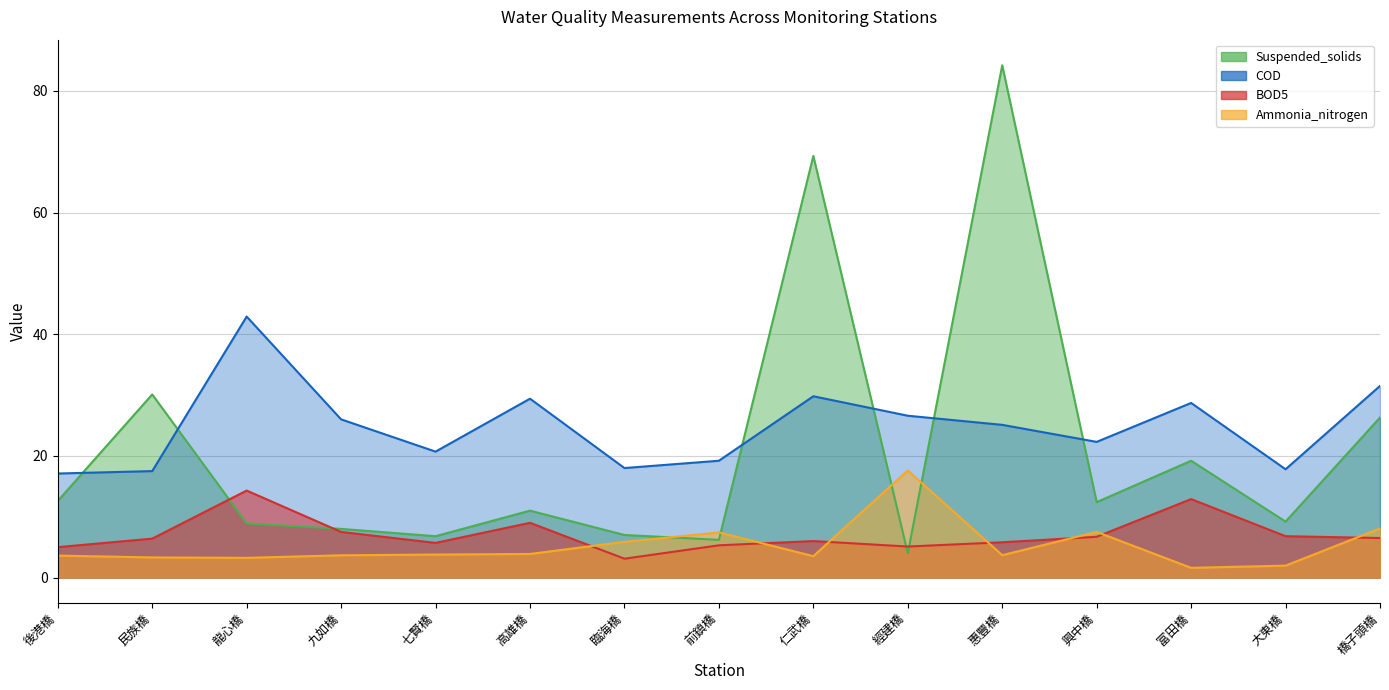

Reading right to left, list all the values displayed in this chart.

Suspended_solids: 26.3	9.2	19.2	12.4	84.2	4.0	69.3	6.2	7.0	11.0	6.8	8.0	8.9	30.1	12.6
BOD5: 6.5	6.8	12.9	6.7	5.8	5.1	6.0	5.3	3.1	9.0	5.7	7.5	14.3	6.4	5.0
COD: 31.5	17.8	28.7	22.3	25.1	26.6	29.8	19.2	18.0	29.4	20.7	26.0	42.9	17.5	17.1
Ammonia_nitrogen: 8.1	2.0	1.6	7.5	3.7	17.6	3.5	7.4	5.9	3.9	3.8	3.7	3.2	3.3	3.6